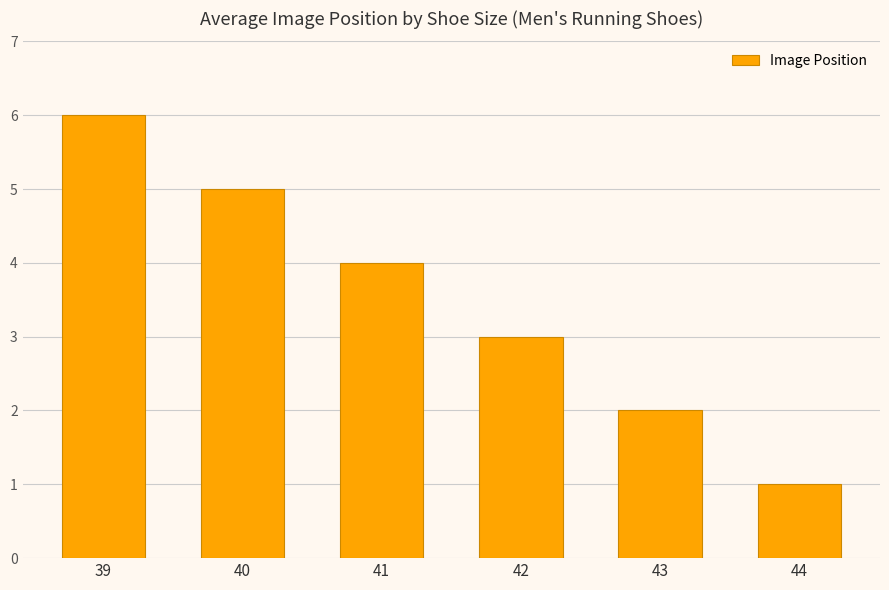

Reading left to right, what are all the values shown in this chart?

6	5	4	3	2	1